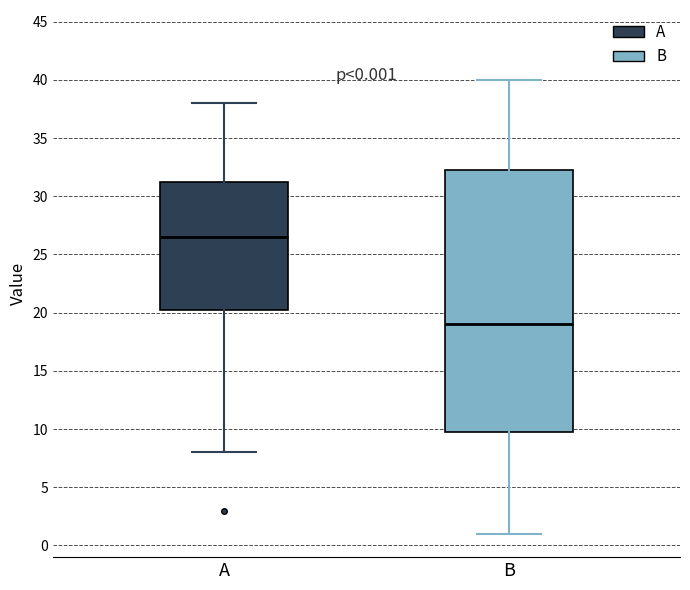

Which box has the lowest median line?

B